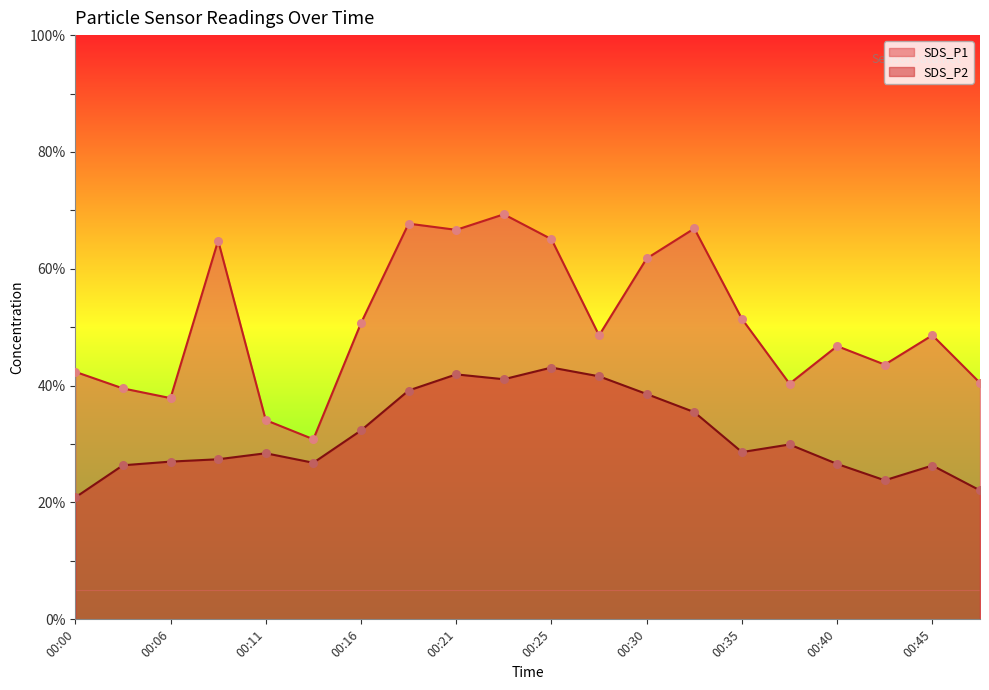

What are all the series names shown in the legend?

SDS_P1, SDS_P2